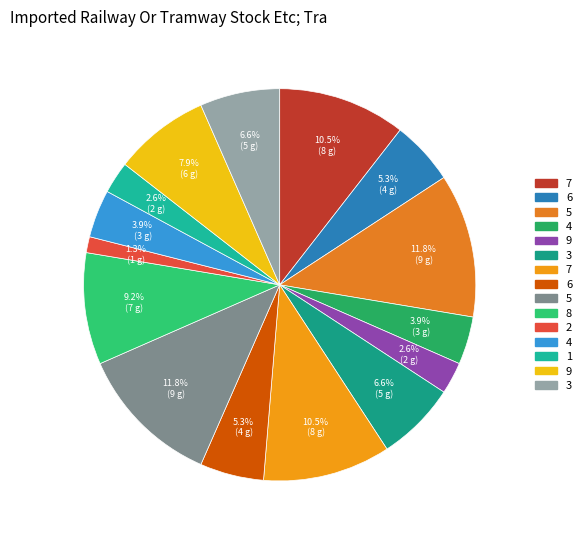

How many slices are in this pie chart?

15